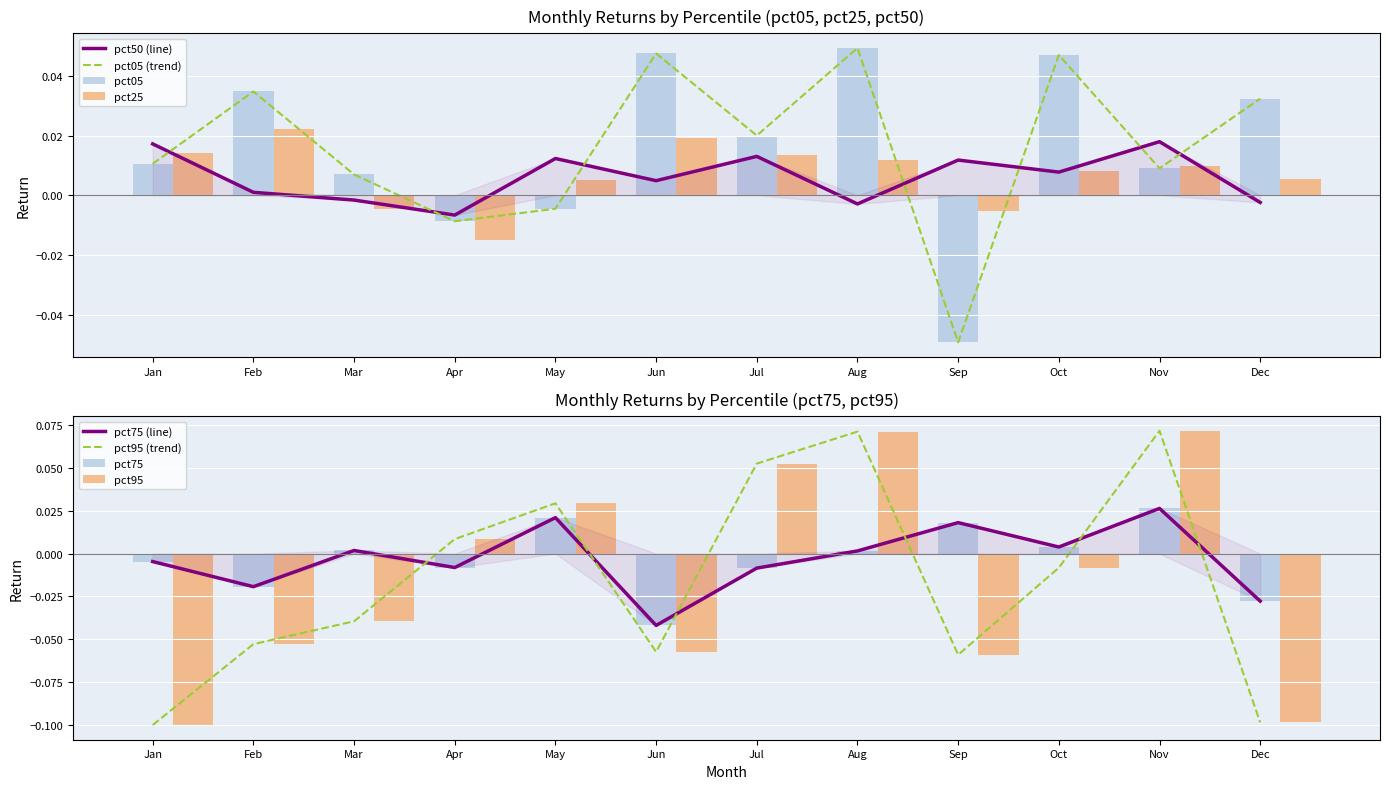

Which series has the largest total across all categories?

pct05